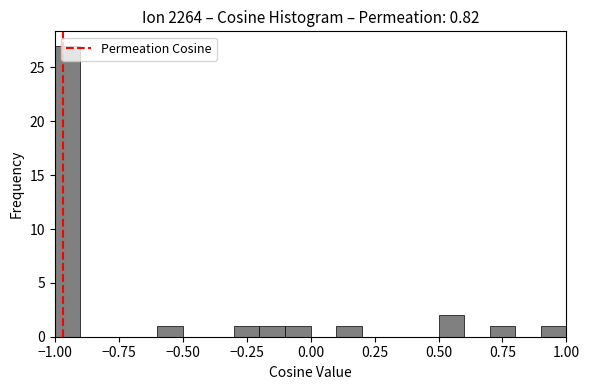

Around what value on the x-axis is the tallest bar? Give the approximate position of its centre, as read against the axis.

-0.95